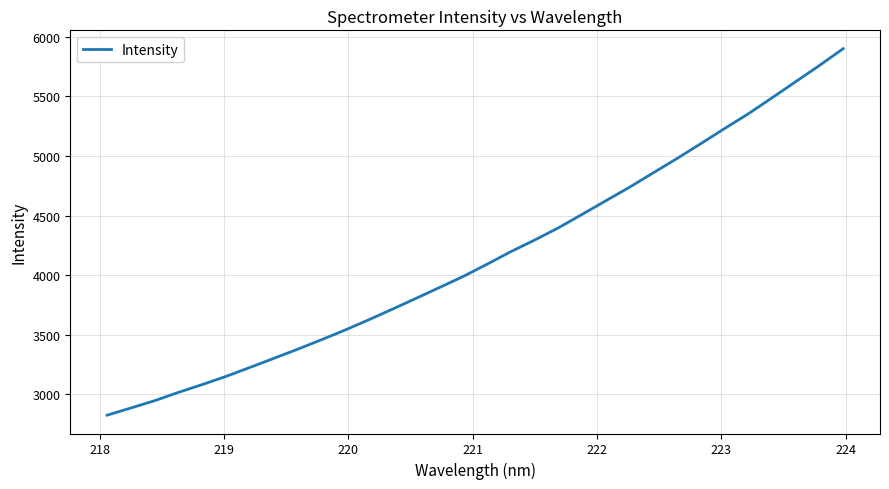

What is the difference between the maximum and minimum values?

3076.4